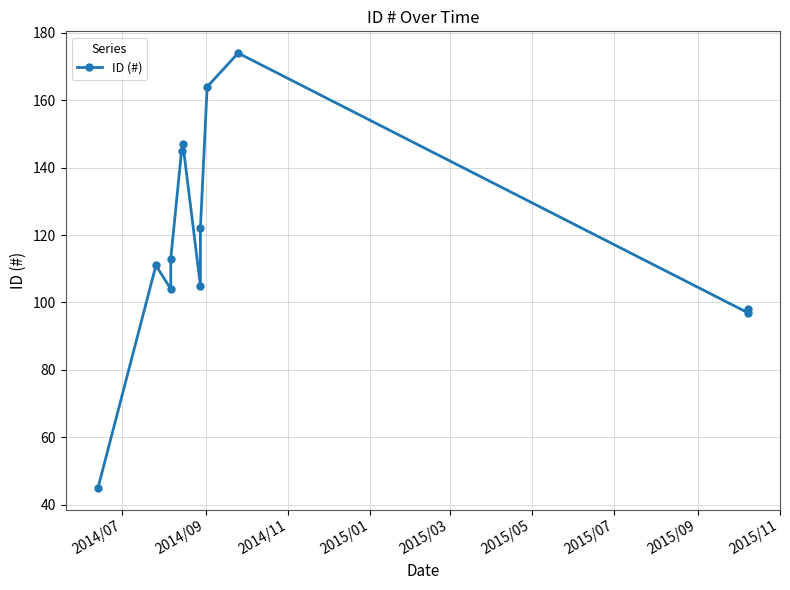

At which category does the chart reach its minimum across all series?

2014/07